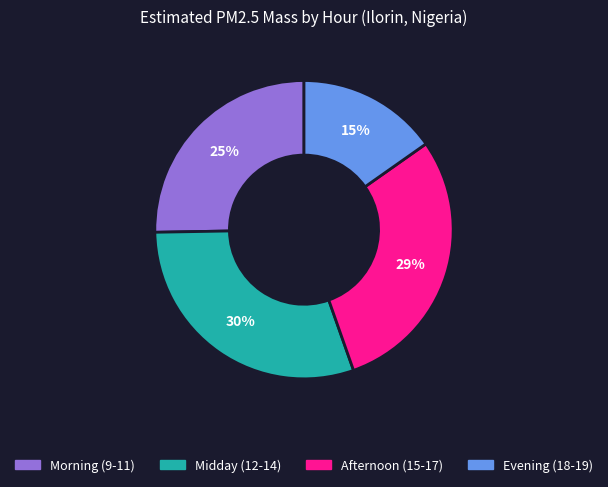

Is there a majority slice in this chart?

No